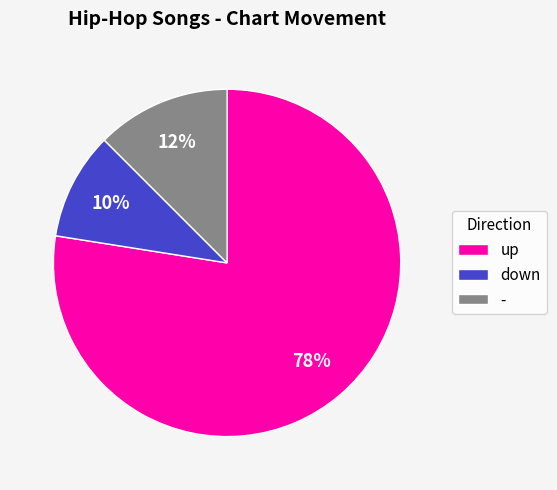

Approximately how many times larger is the value at down compared to -?

0.8